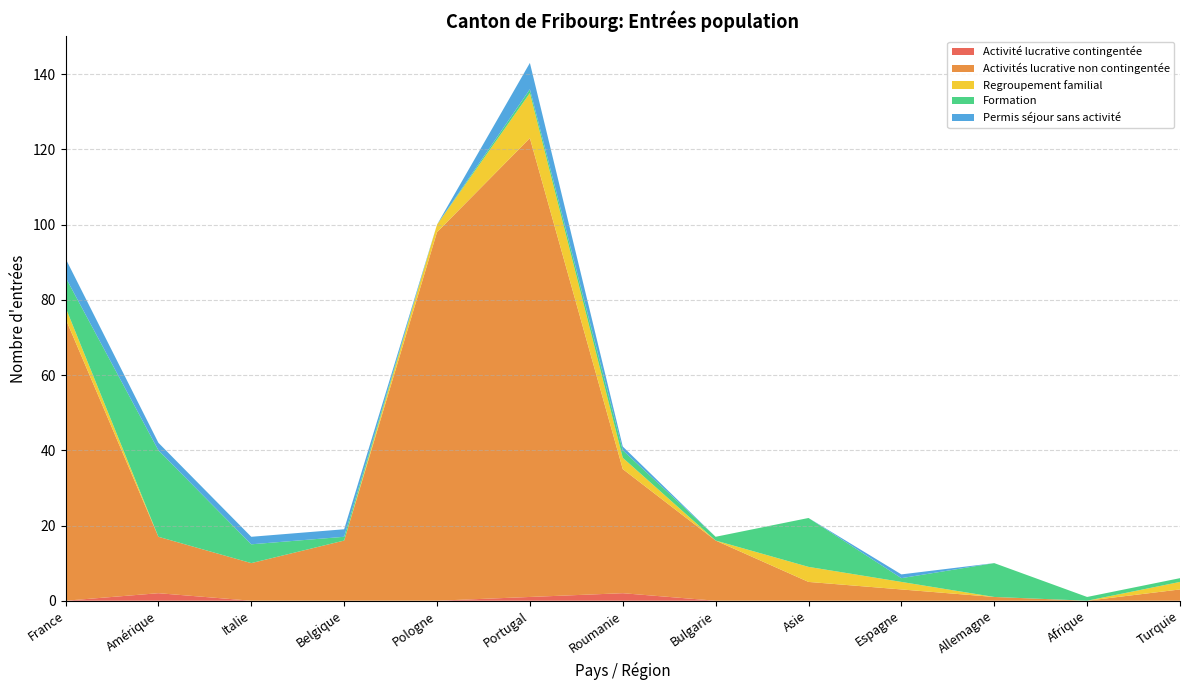

Reading left to right, list all the values displayed in this chart.

Activité lucrative contingentée: 0	2	0	0	0	1	2	0	0	0	0	0	0
Activités lucrative non contingentée: 75	15	10	16	98	122	33	16	5	3	1	0	3
Regroupement familial: 3	0	0	0	2	12	3	0	4	2	0	0	2
Formation: 8	23	5	1	0	1	2	1	13	1	9	1	1
Permis séjour sans activité: 5	2	2	2	0	7	1	0	0	1	0	0	0